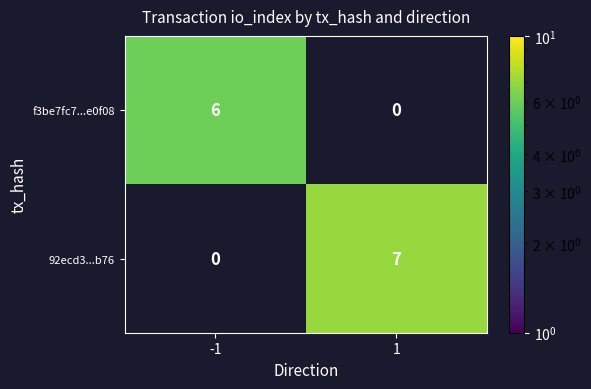

True or false: f3be7fc7...e0f08 has a value of 3 at -1.

False